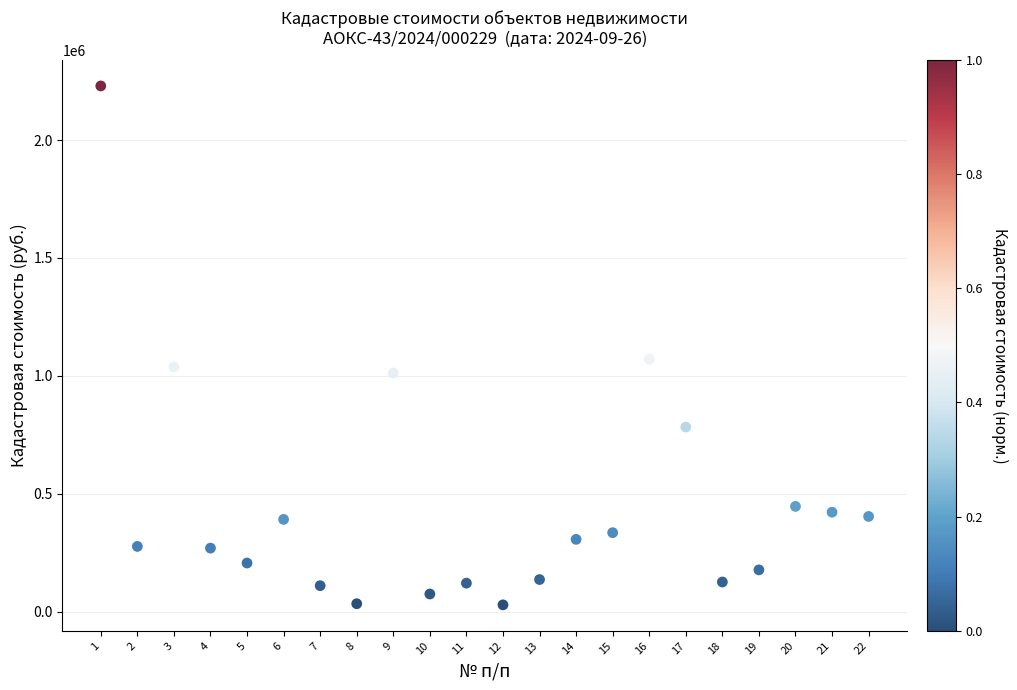

What is the range of Y values (max minus min)?

2201595.8